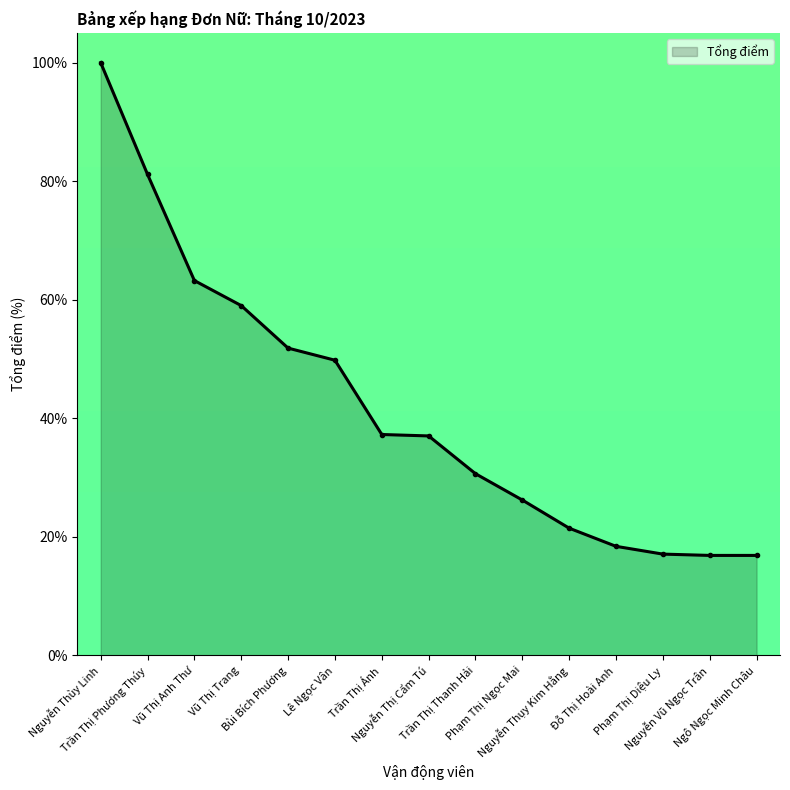

What is the maximum value shown in the chart?

100.0